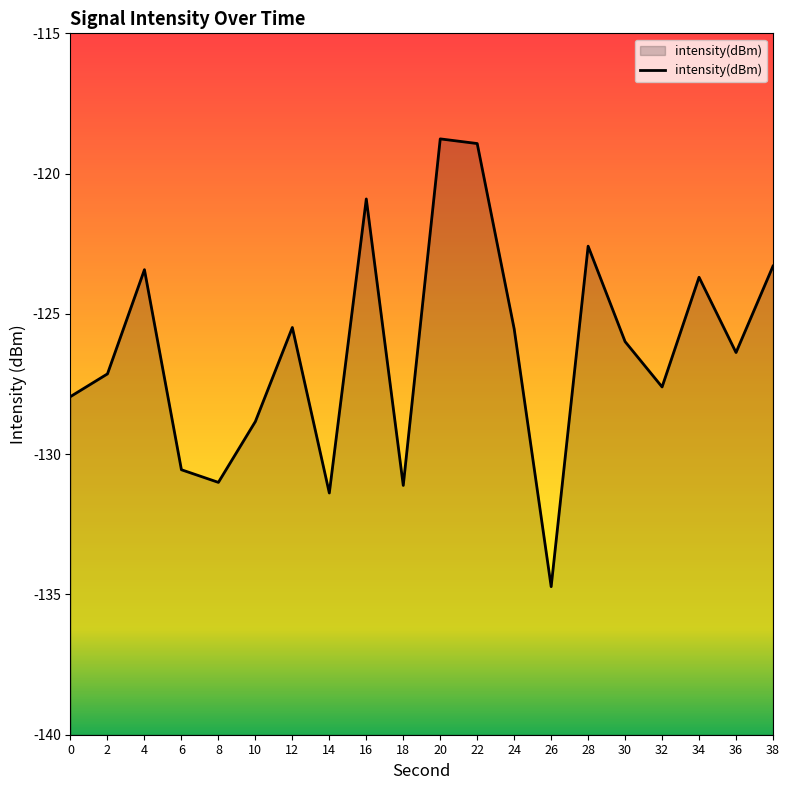

How many interior local peaks (higher than both neighbors) does the data have?

6